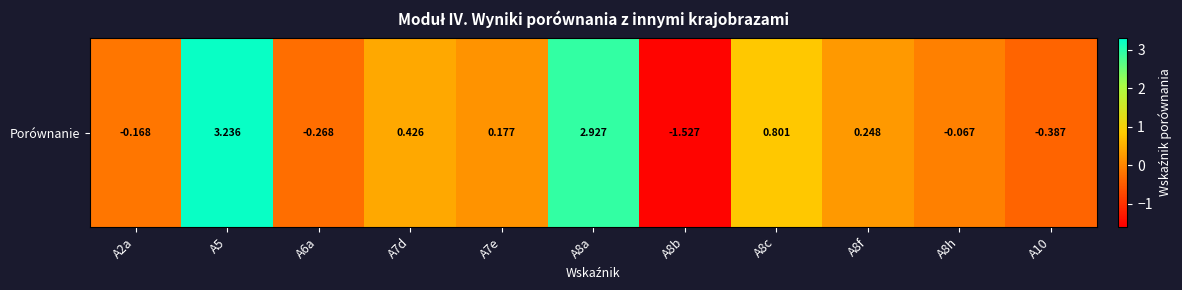

True or false: the data shows -0.2 at A2a.

True